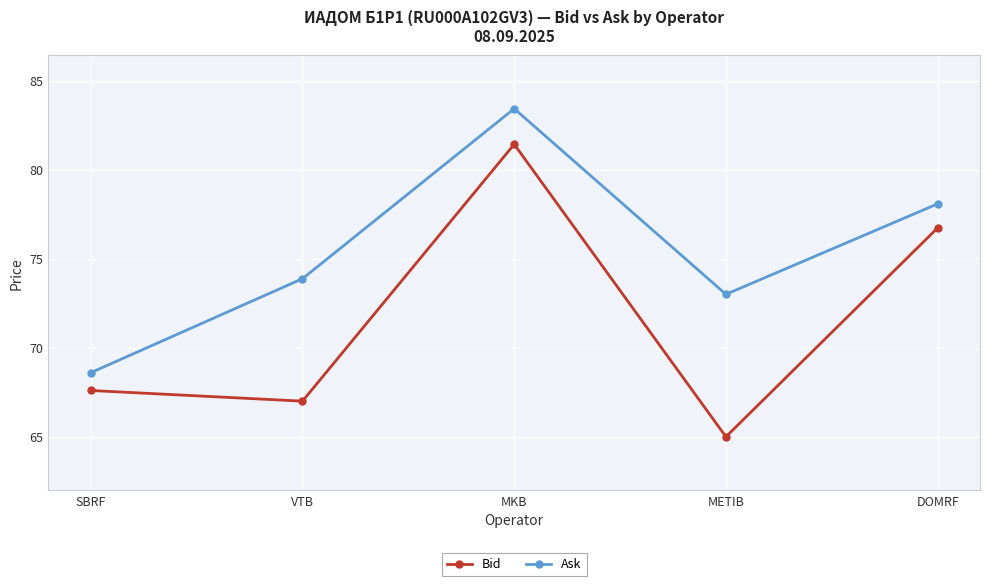

What are all the series names shown in the legend?

Bid, Ask